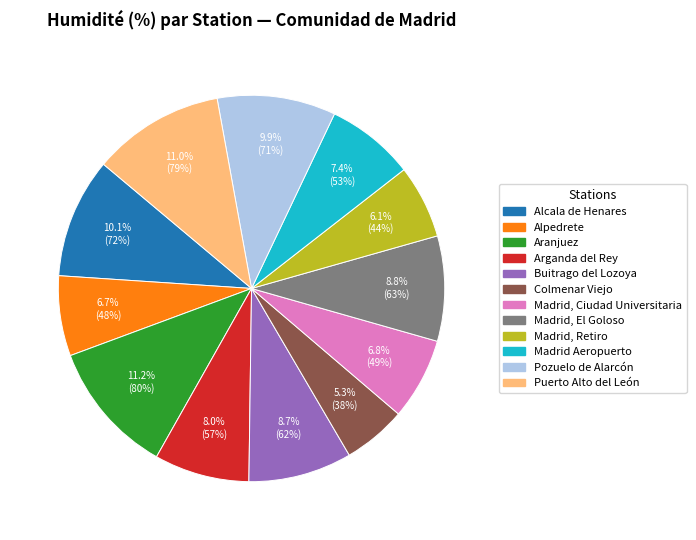

Is it true that Madrid, Ciudad Universitaria is 14% of the pie?

False